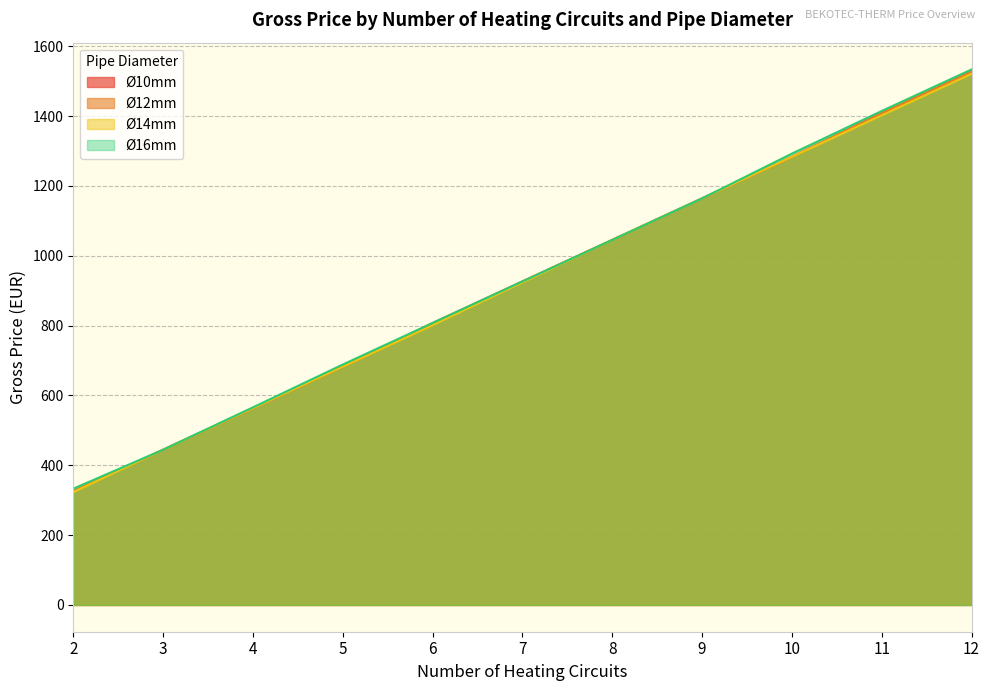

What is the minimum value for Ø14mm?

323.0